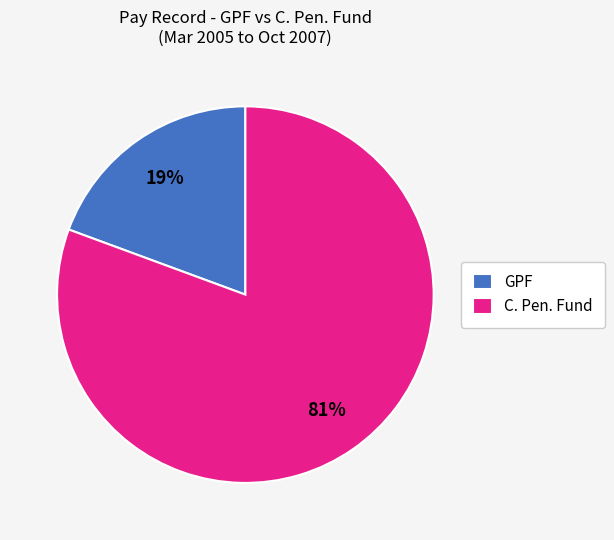

Which slice represents more than half of the pie?

C. Pen. Fund